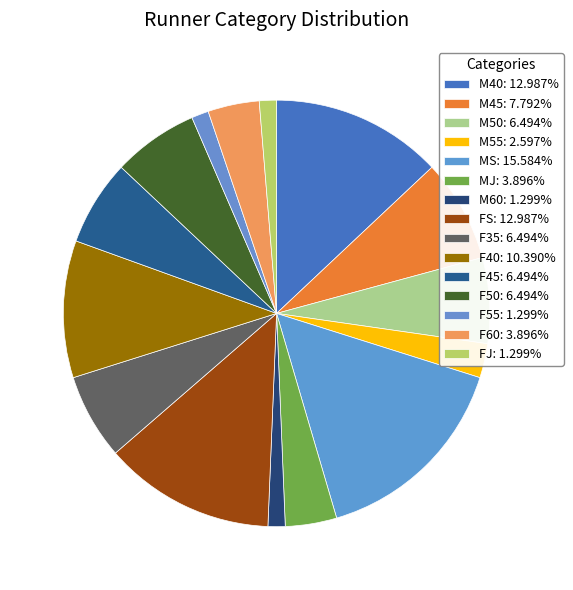

Between M55 and M50, which is larger?

M50